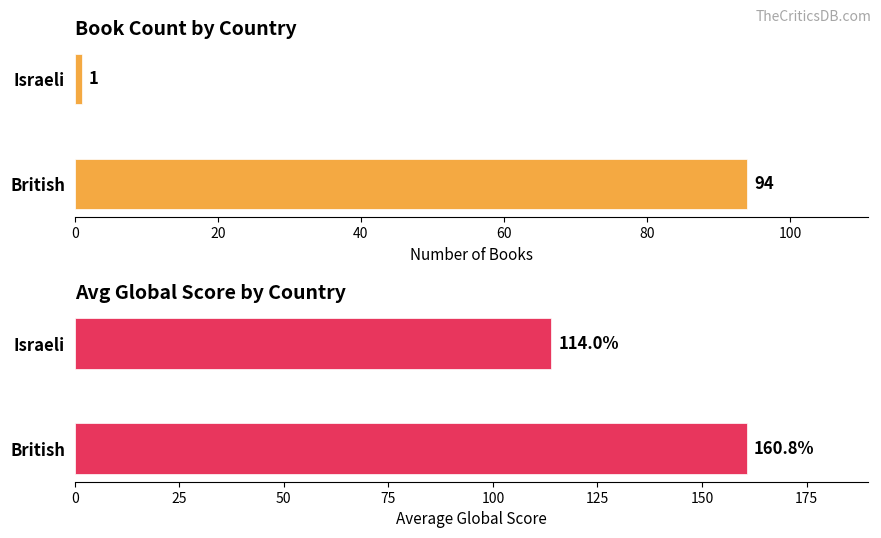

What is the sum of the Book Count values at British and Israeli?

95.0